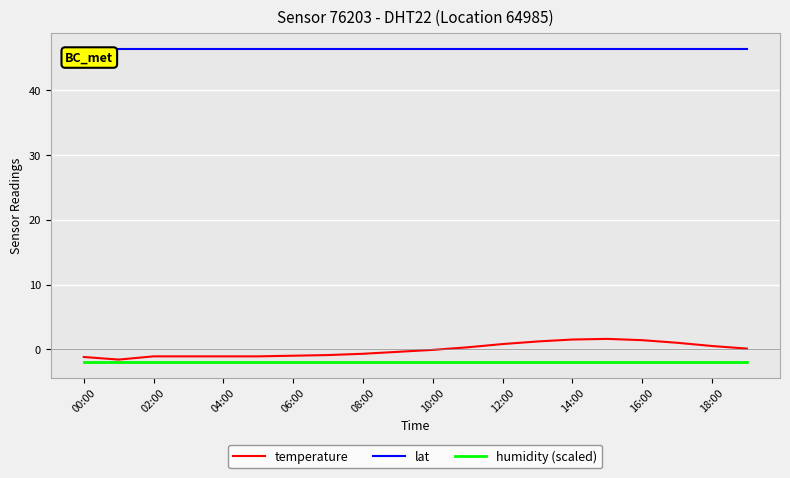

Which series has the largest range (max minus min)?

temperature